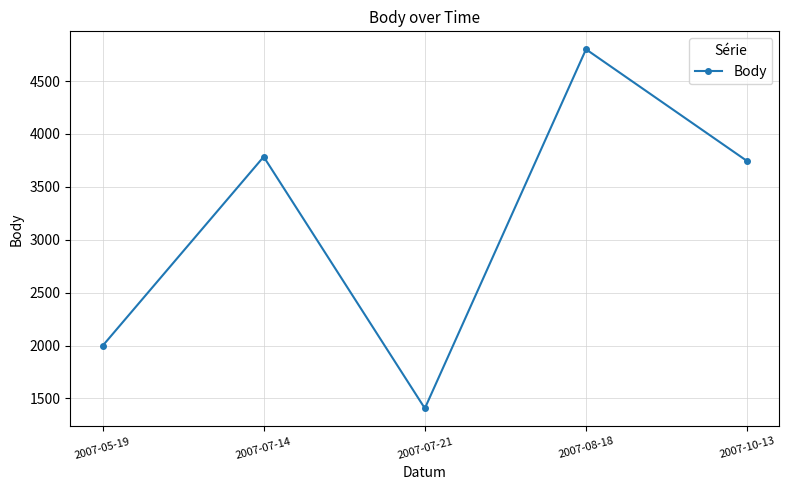

Is it true that the value at 2007-07-21 is 2472?

False